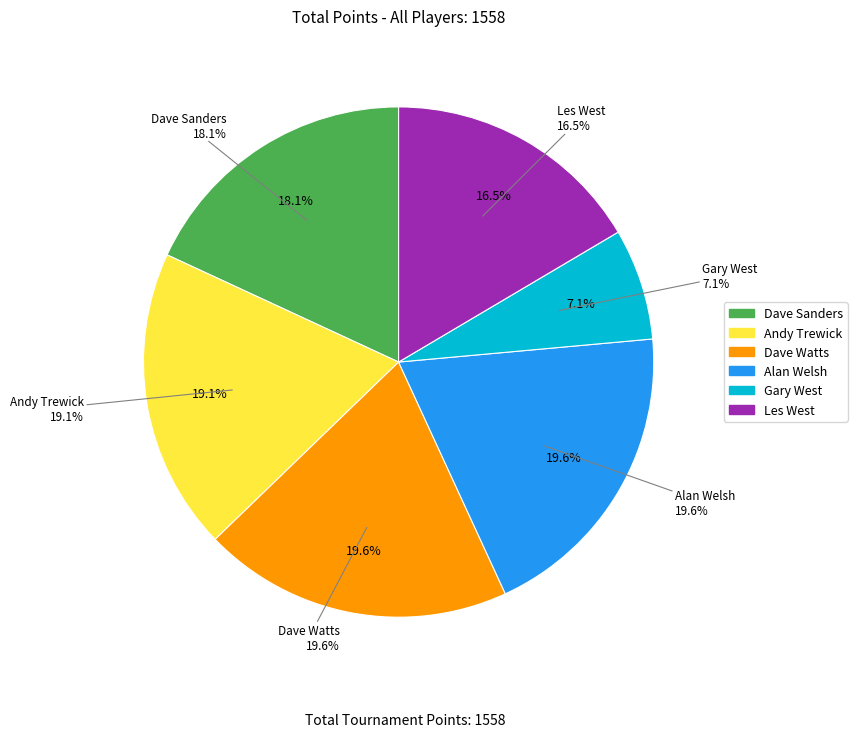

How many slices are in this pie chart?

6